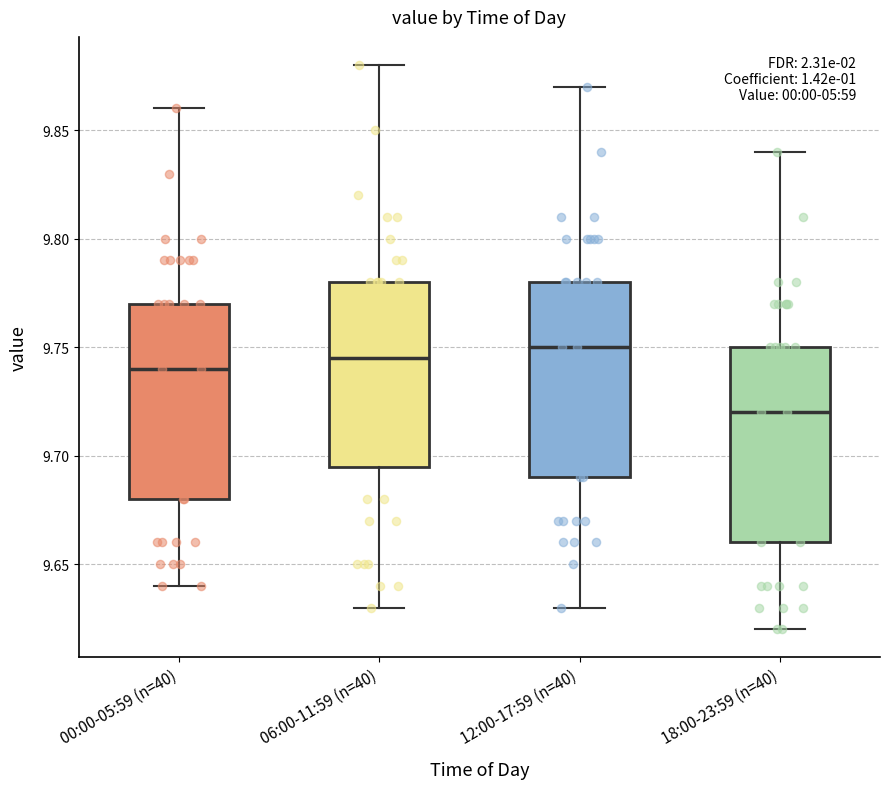

Reading left to right, read every box against the y-axis: the position of its median line, the range the box covers, and the ends of its whiskers. The values are not printed on the chart, so give them approximately, as read against the axis.

00:00-05:59 (n=40): median 9.740, box 9.680 to 9.770, whiskers 9.640 to 9.860
06:00-11:59 (n=40): median 9.745, box 9.695 to 9.780, whiskers 9.630 to 9.880
12:00-17:59 (n=40): median 9.750, box 9.690 to 9.780, whiskers 9.630 to 9.870
18:00-23:59 (n=40): median 9.720, box 9.660 to 9.750, whiskers 9.620 to 9.840